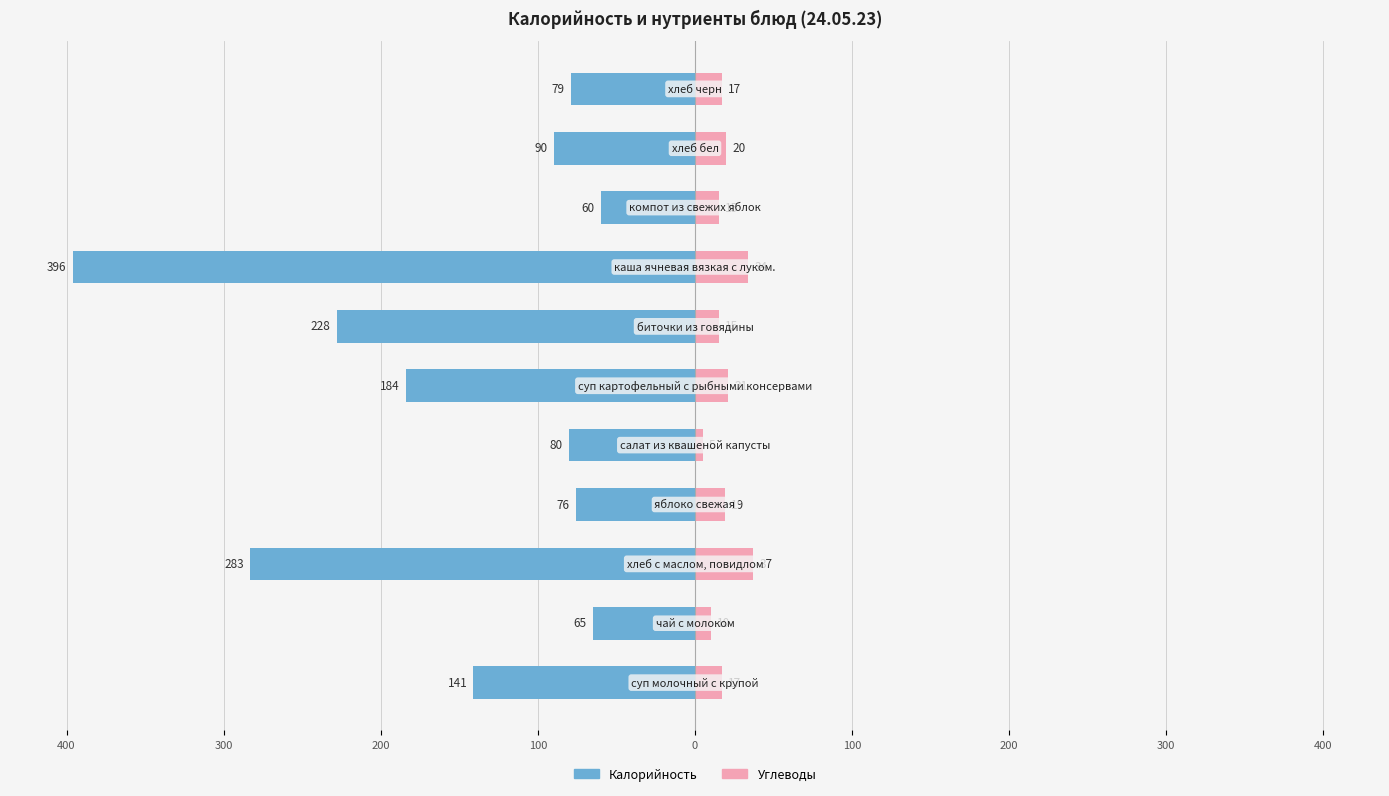

Which series changed the most between 200 and 9?

Калорийность